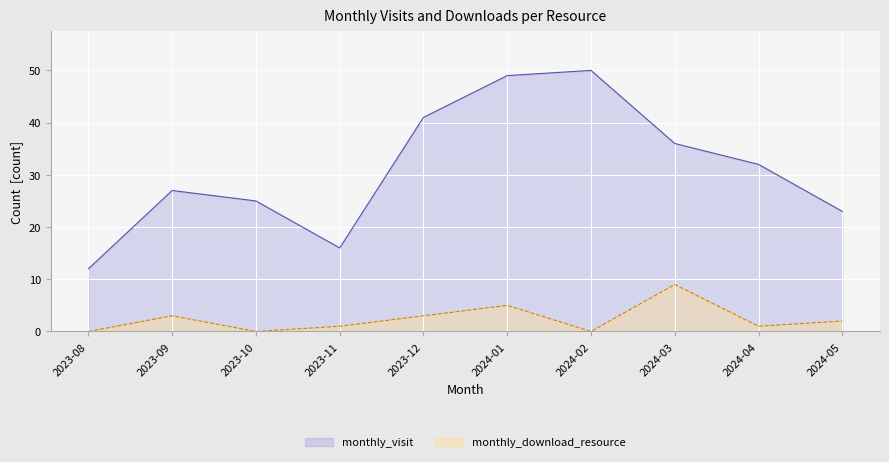

How many lines are shown in the chart?

2